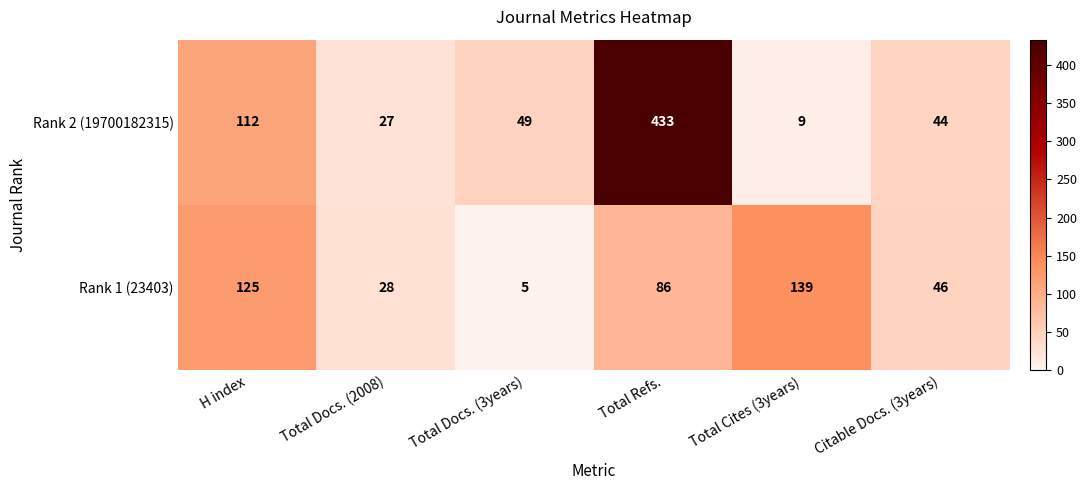

What is the minimum value shown in the chart?

5